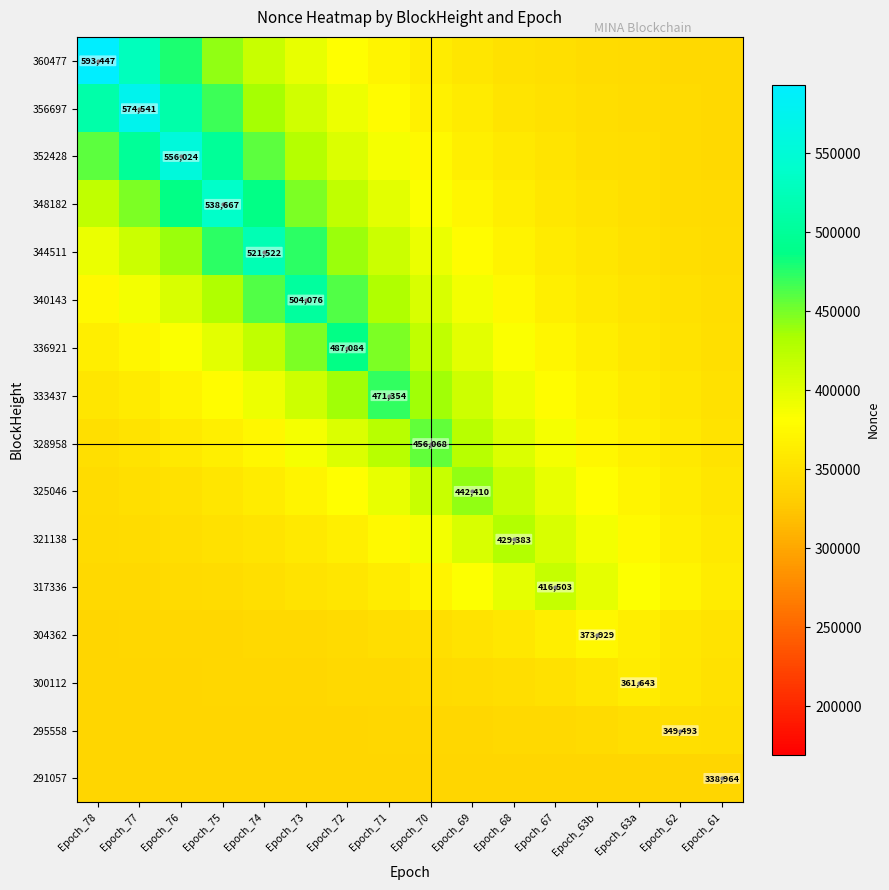

At which label does 333437 first exceed 378839?

Epoch_75